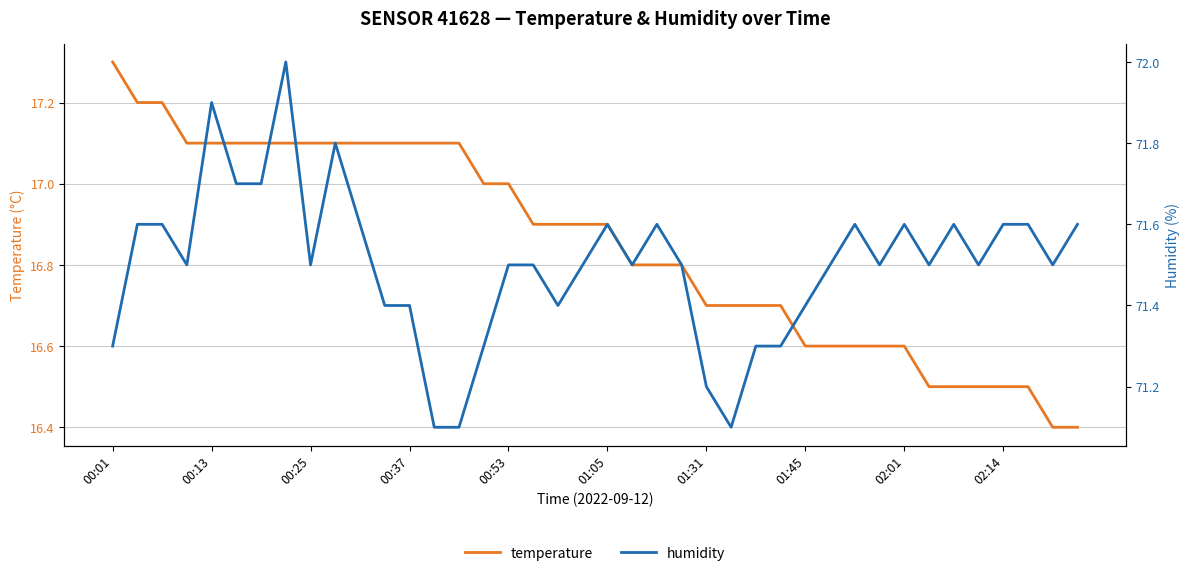

Which series has the largest range (max minus min)?

humidity